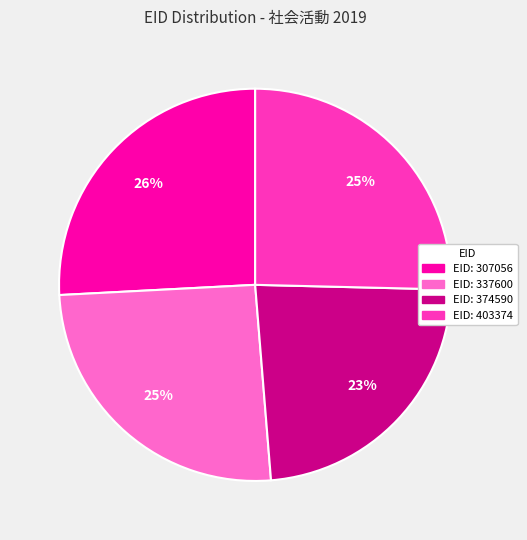

To the nearest percent, what is the average slice percentage?

25%